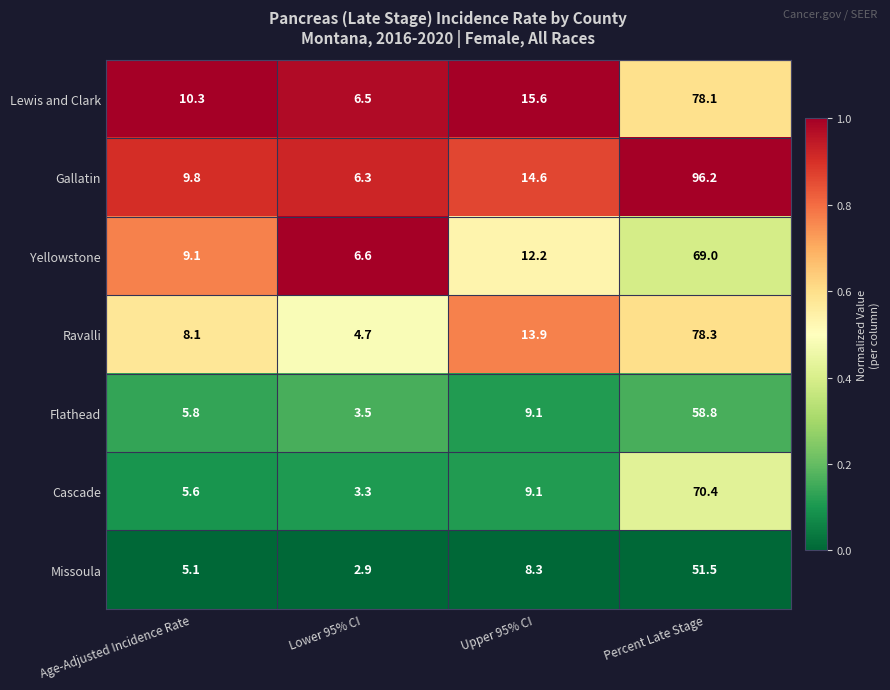

What is the sum of the Gallatin values at Lower 95% CI and Upper 95% CI?

20.9